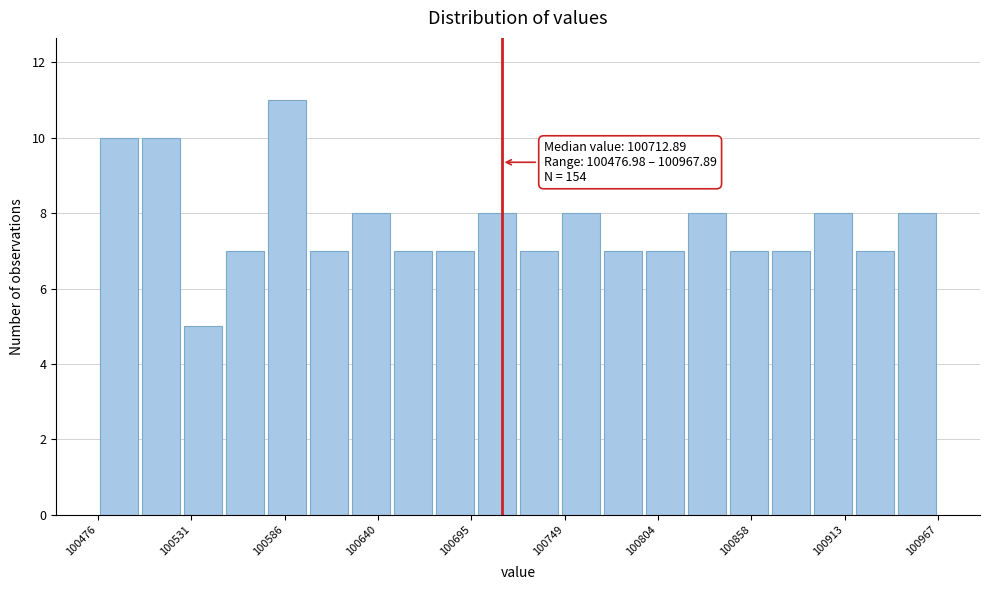

Read against the x-axis, roughly where is the centre of the tallest bar?

100590